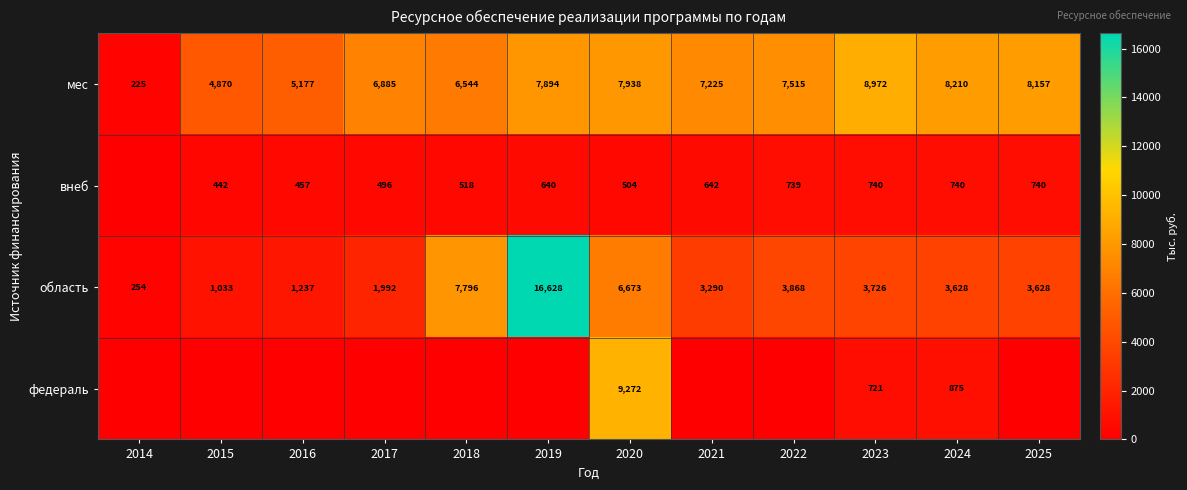

What is the difference between the внеб values at 2021 and 2018?

124